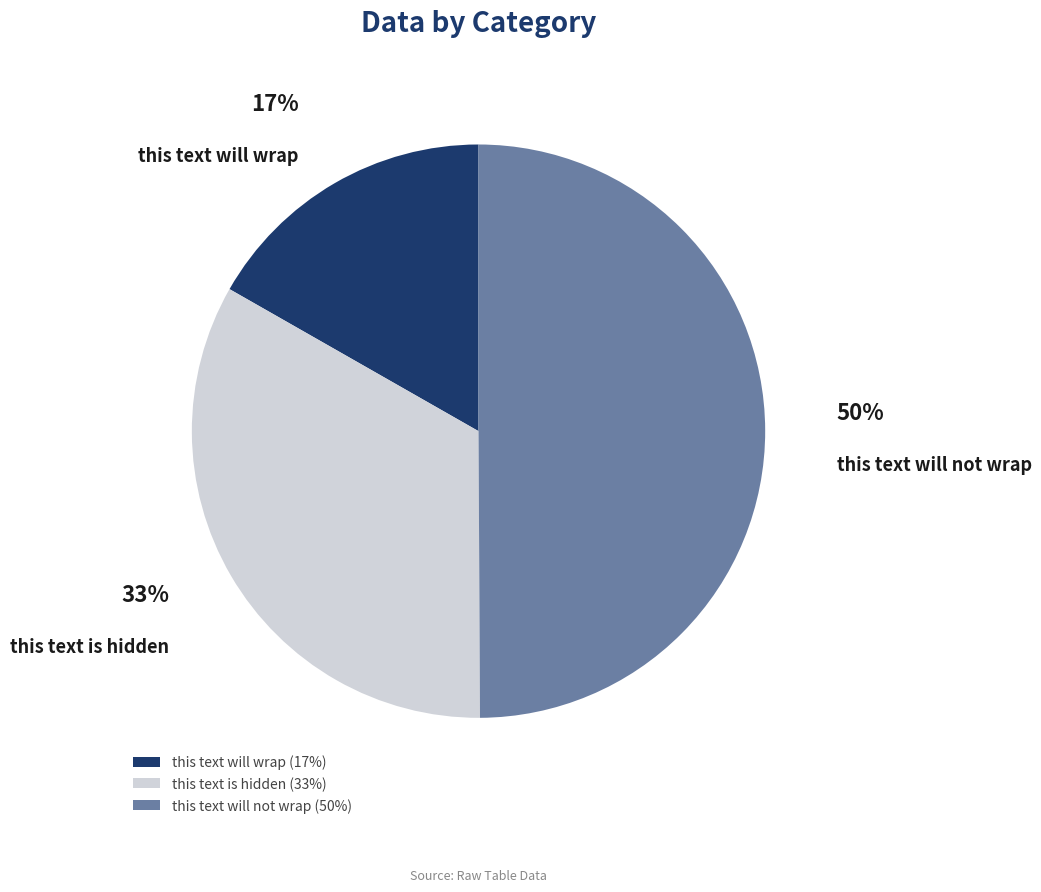

Count the number of slices in the pie.

3